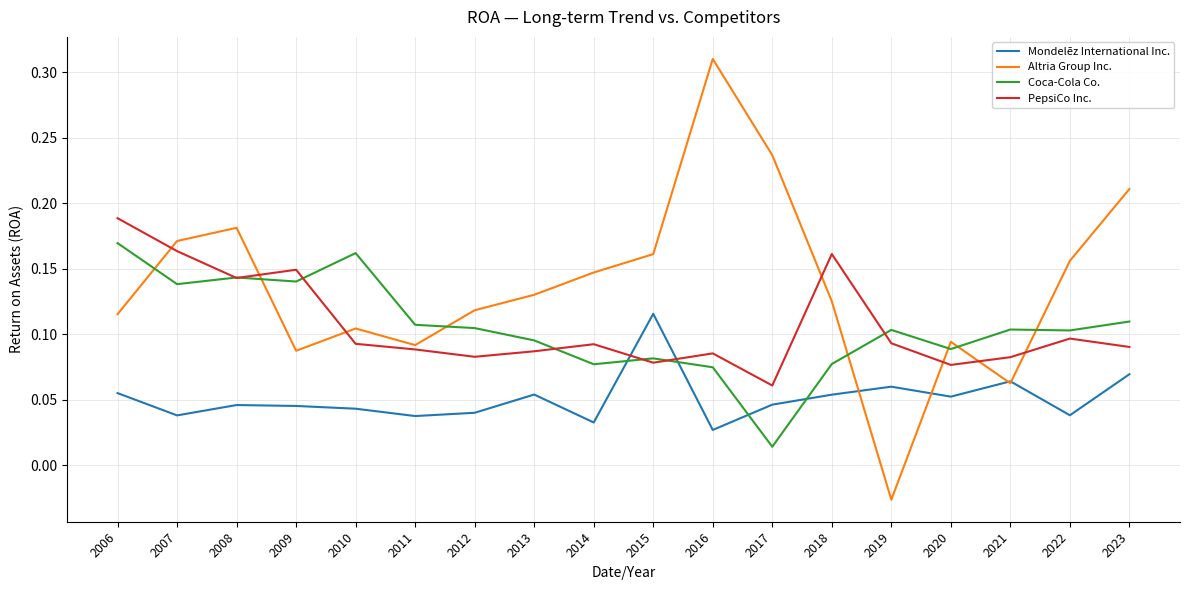

Count the number of categories in the chart.

18